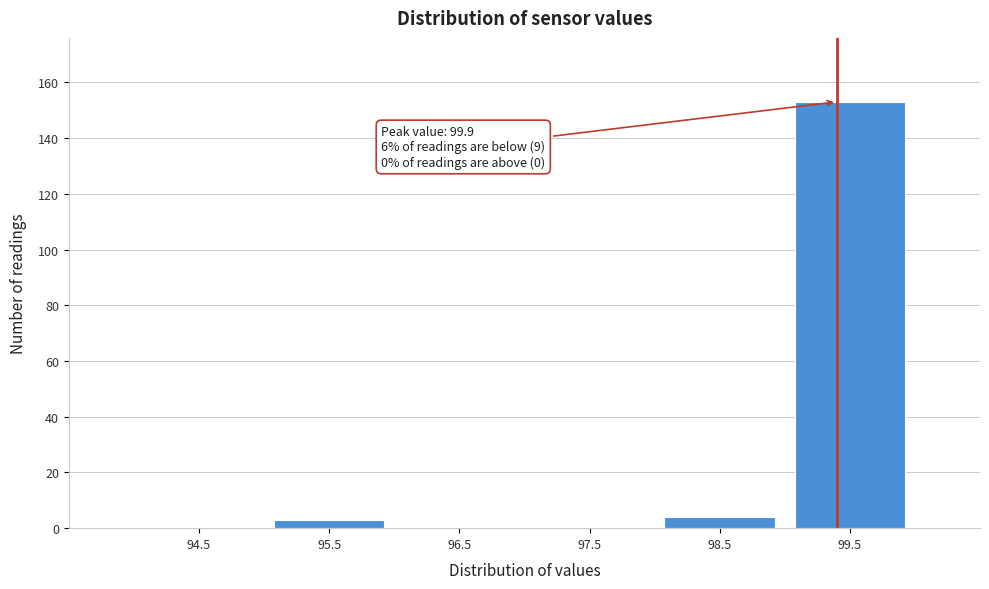

Reading left to right, transcribe all the data shown in this chart.

94.5=0	95.5=3	96.5=0	97.5=0	98.5=4	99.5=153